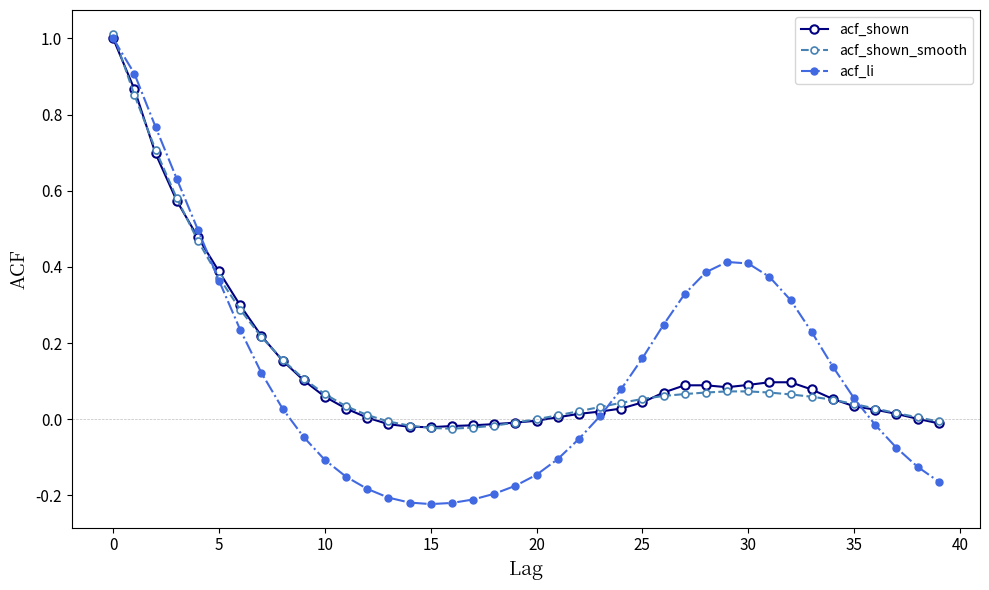

What is the difference between the maximum and second lowest values in the acf_shown_smooth series?

1.0